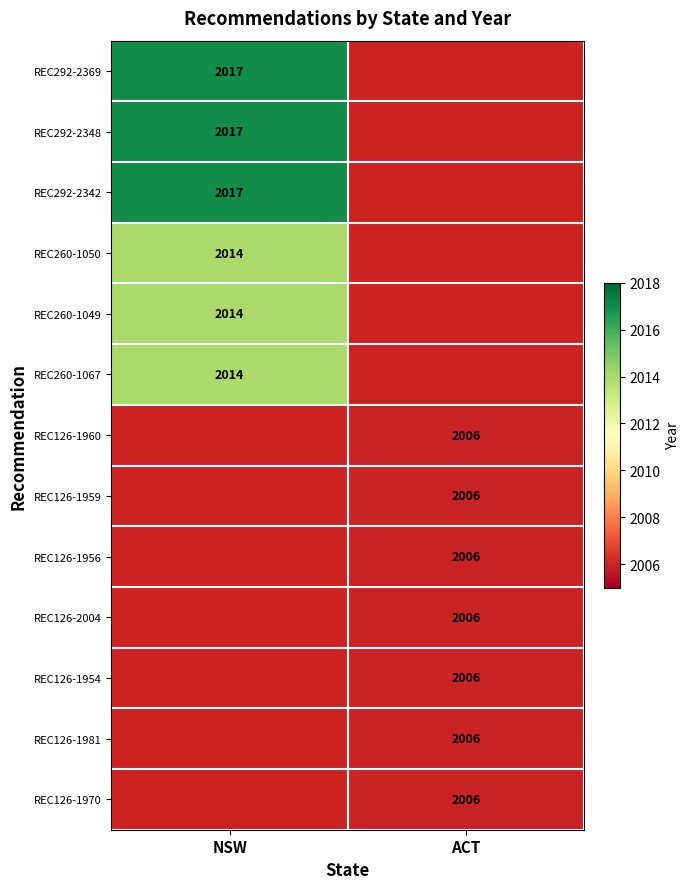

True or false: REC260-1050 has a value of 3456 at NSW.

False